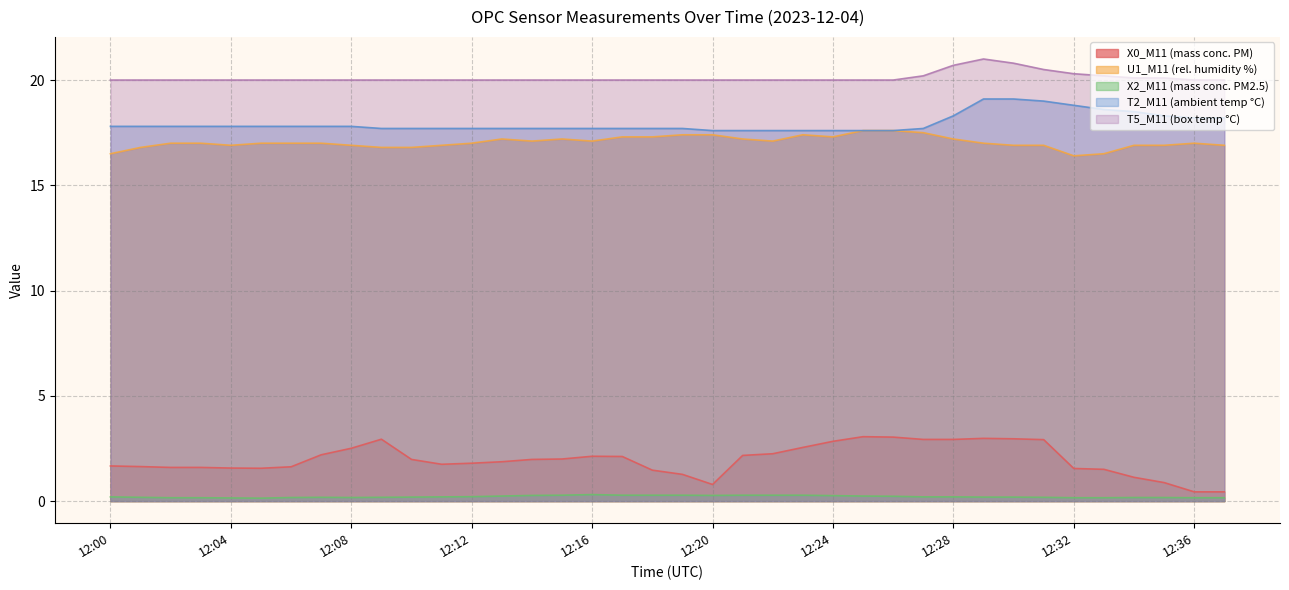

What is the difference between the second highest and second lowest values in the U1_M11 (rel. humidity %) series?

1.1